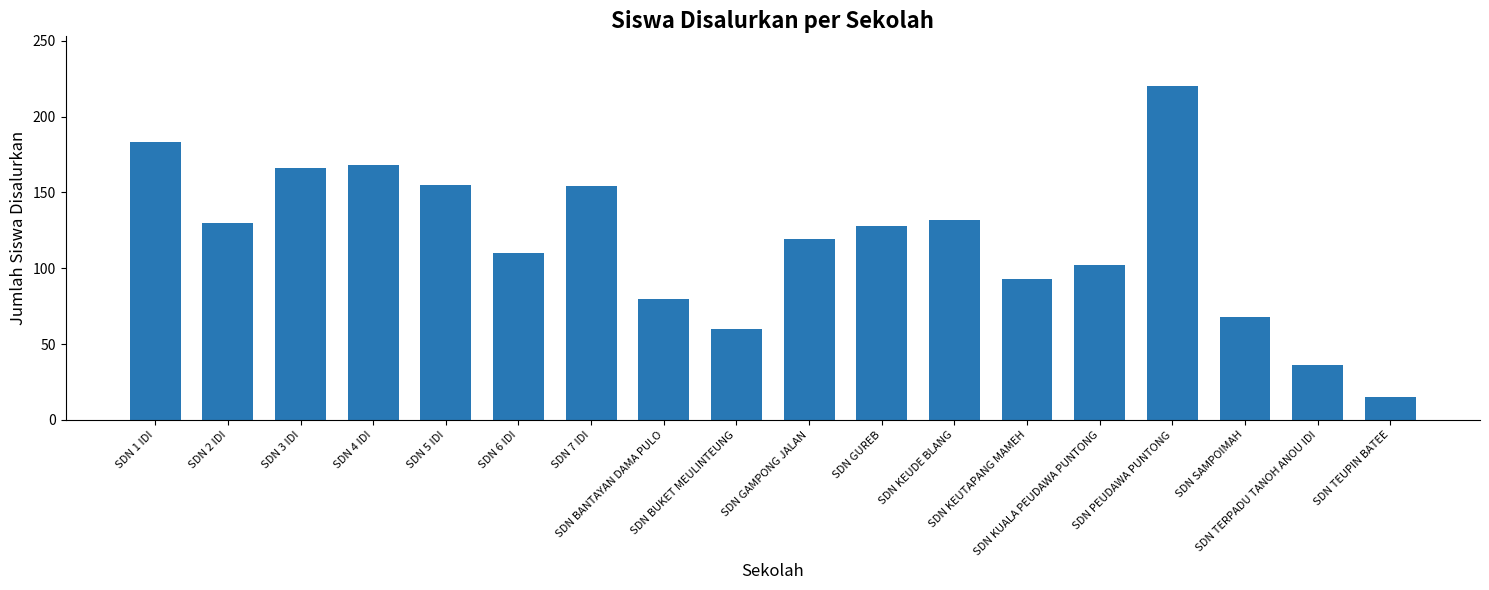

What is the sum of all values?

2119